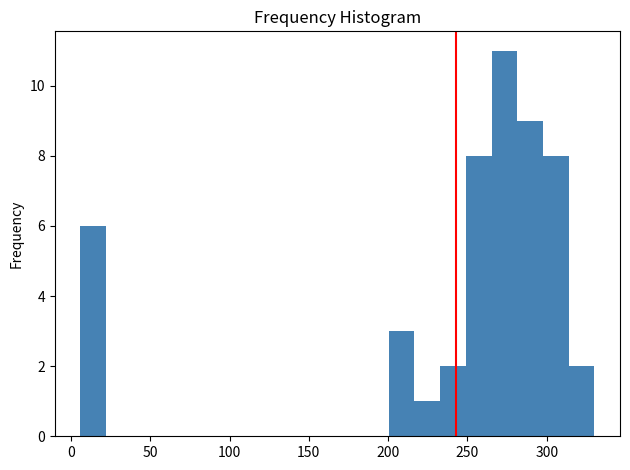

Read against the x-axis, roughly where is the centre of the tallest bar?

275